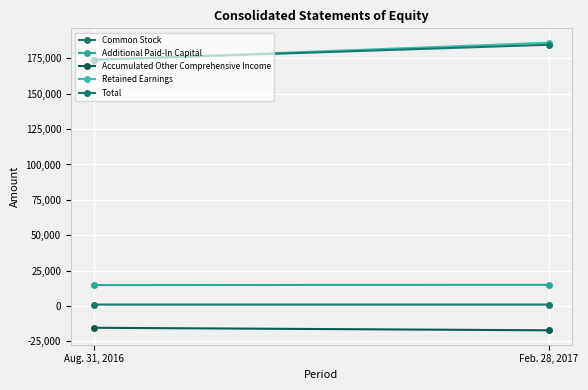

What is the sum of all Total values?

358789